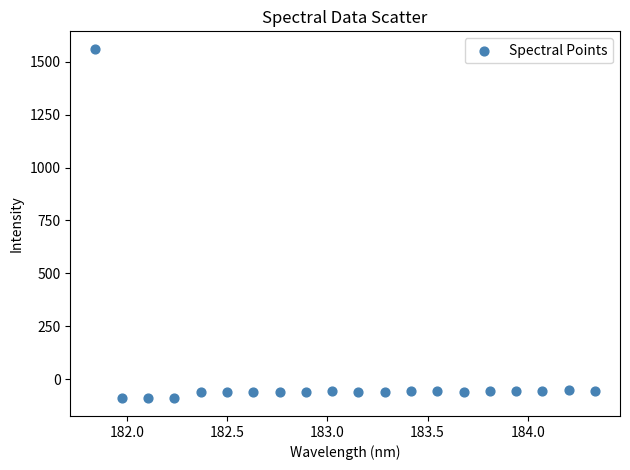

What is the range of Y values (max minus min)?

1652.8